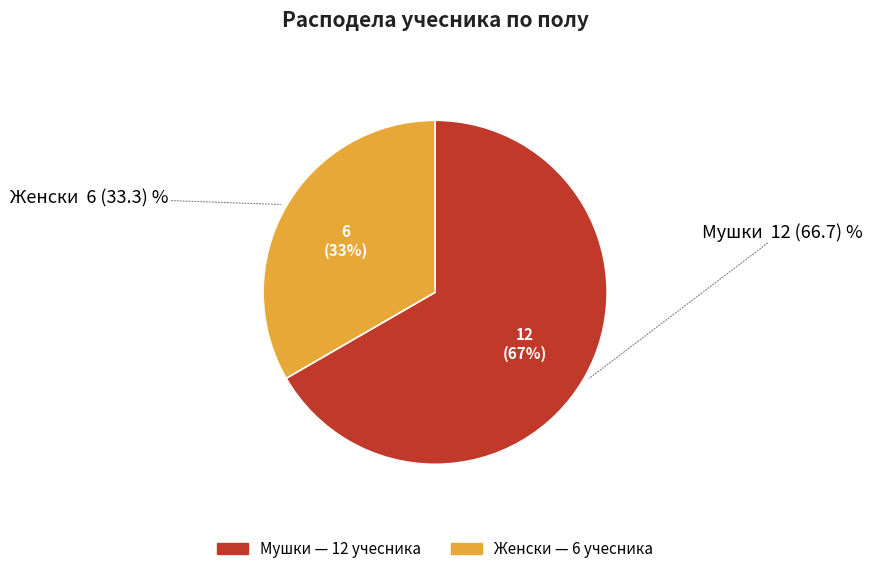

Is there any slice that represents more than half of the pie?

Yes